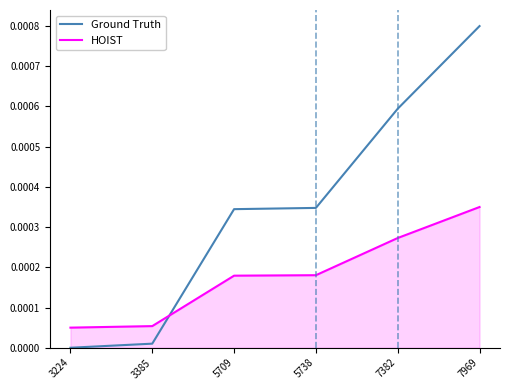

What are all the series names shown in the legend?

Ground Truth, HOIST